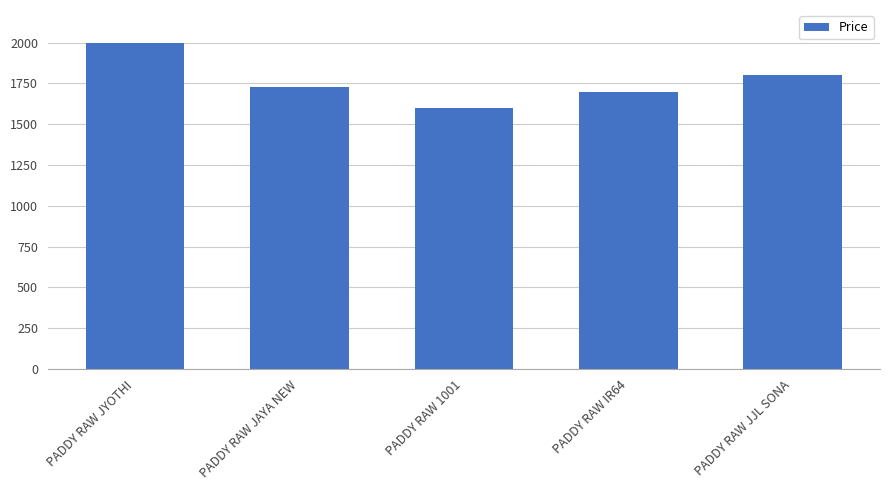

What is the maximum value shown in the chart?

2000